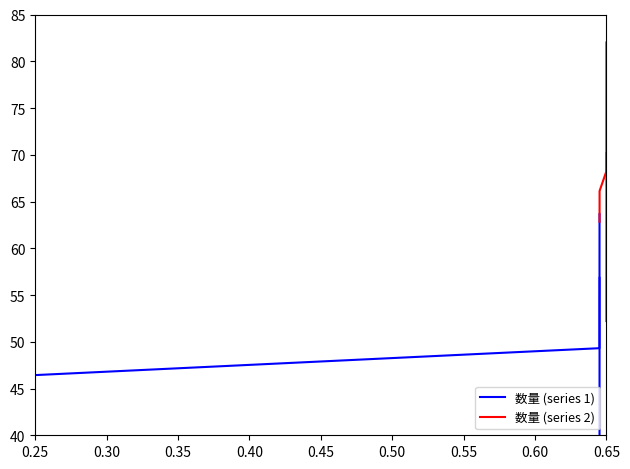

What is the greatest value displayed?

82.0